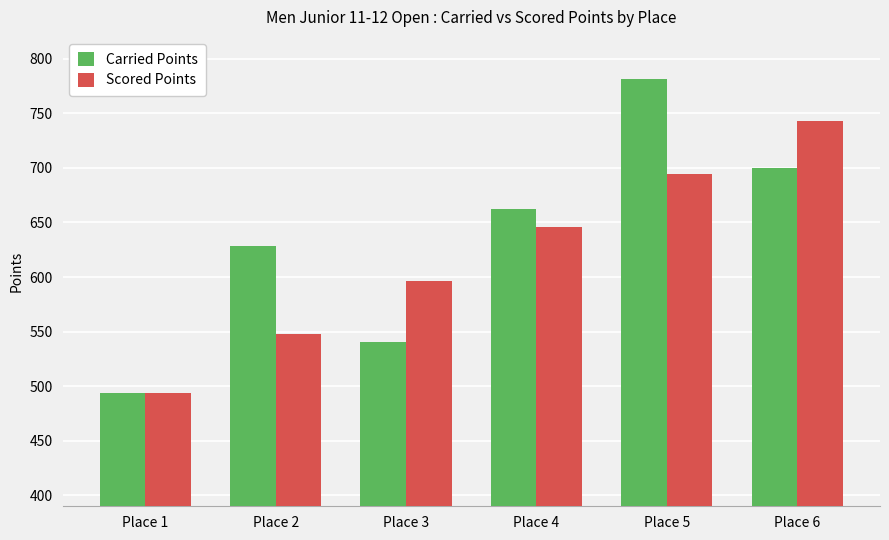

Count the number of data series in this chart.

2